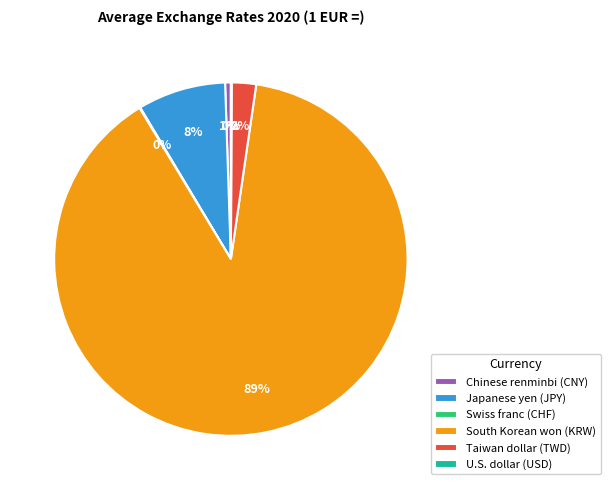

Which slice is the largest?

South Korean won (KRW)